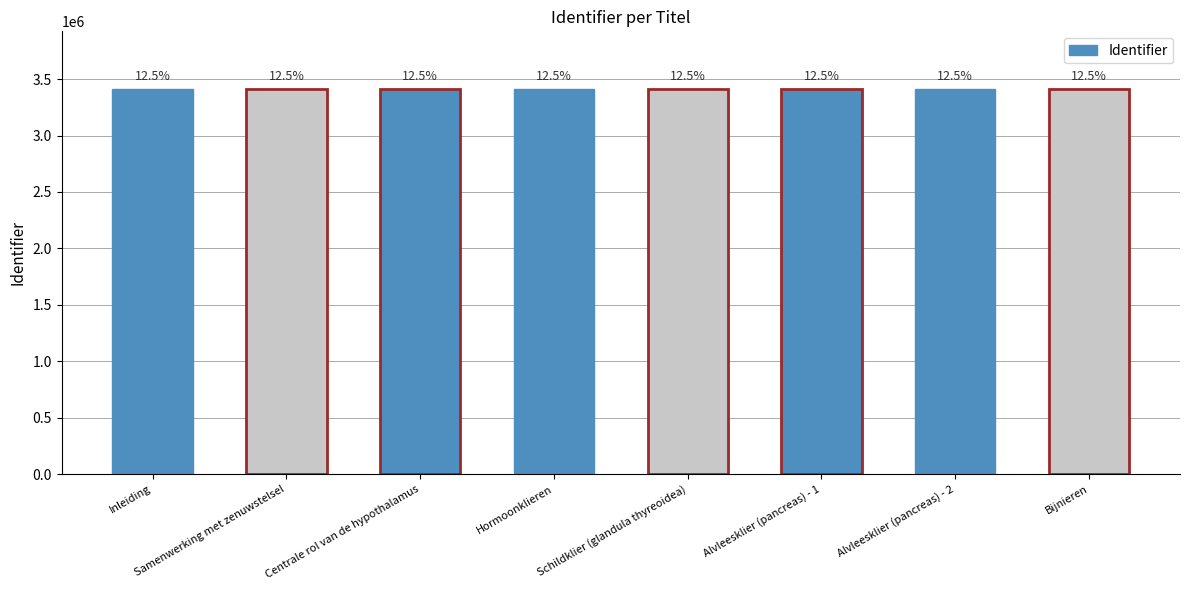

At which label is the value closest to 3411627?

Samenwerking met zenuwstelsel